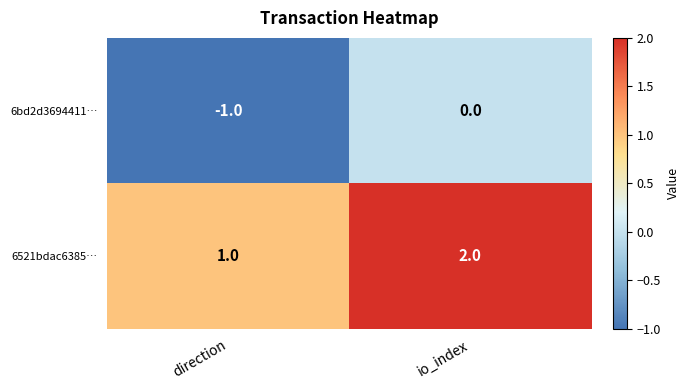

The 6521bdac6385… series shows 2 at io_index. True or false?

True